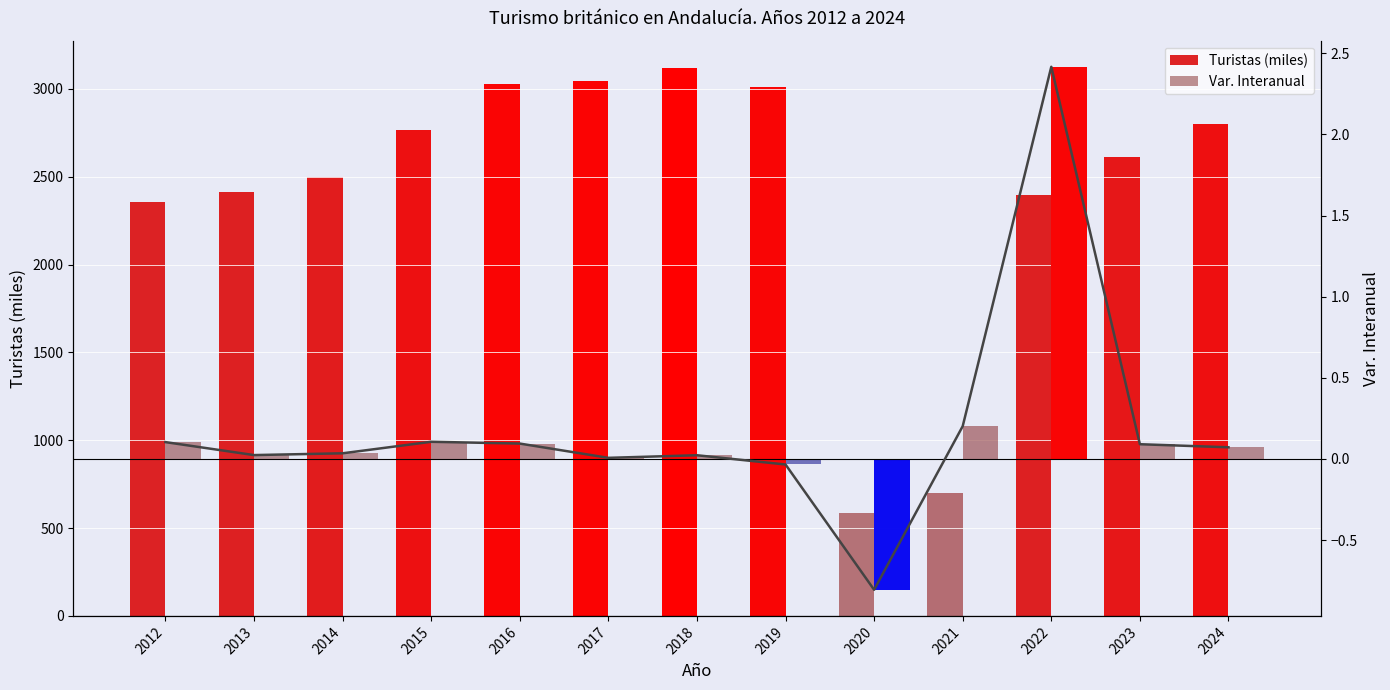

The Turistas (miles) series shows 1647.3 at 2012. True or false?

False